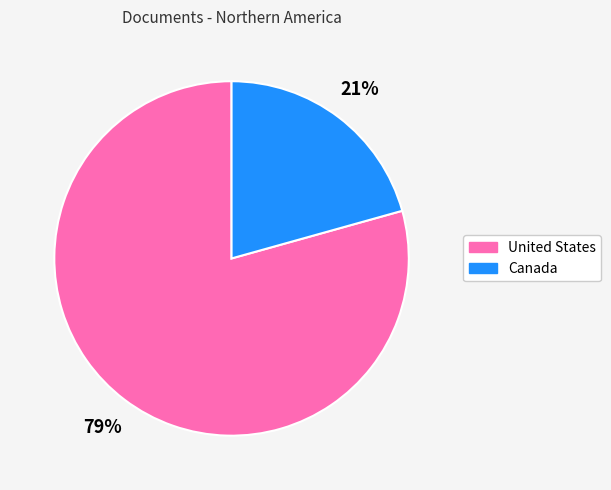

What percentage is the United States slice, to the nearest percent?

79%